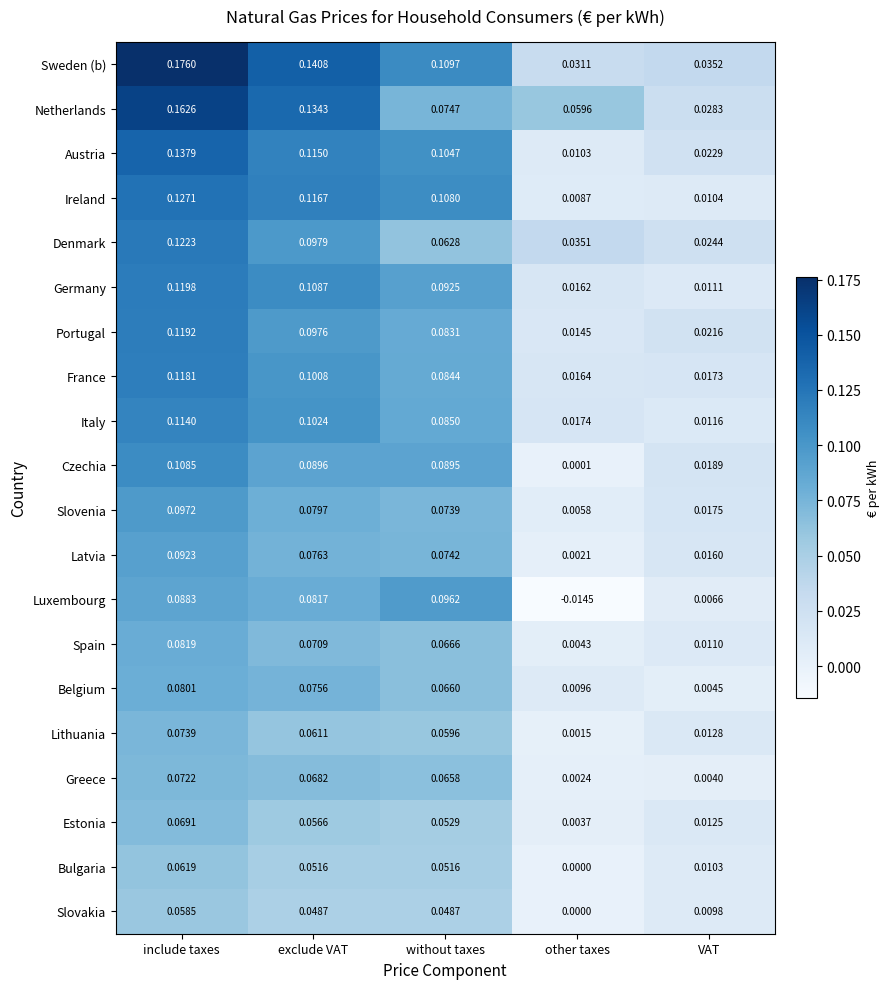

Where is Belgium nearest to the value 0?

VAT